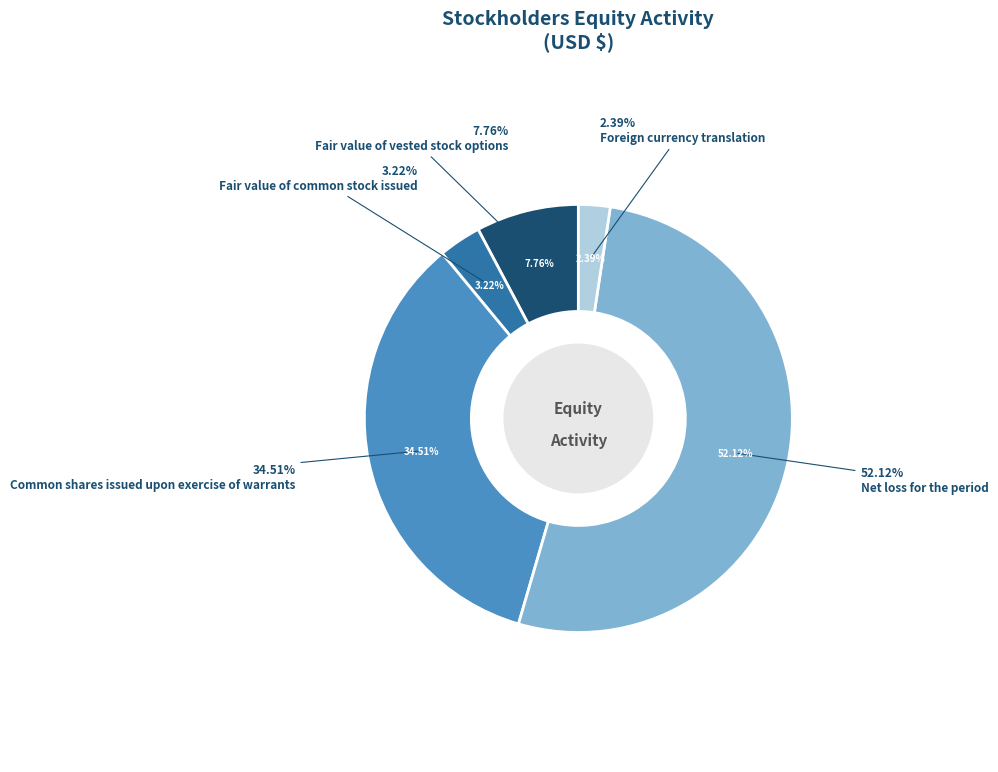

Is there any slice that represents more than half of the pie?

Yes